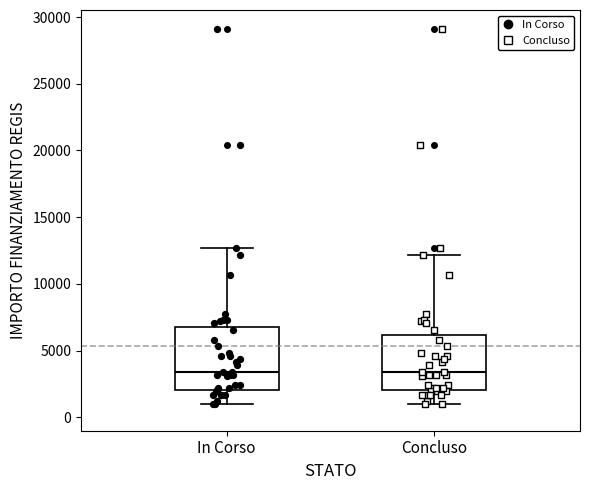

Where does the upper whisker of the box for Concluso end on the y-axis? The values are not printed on the chart, so give them approximately, as read against the axis.

12000